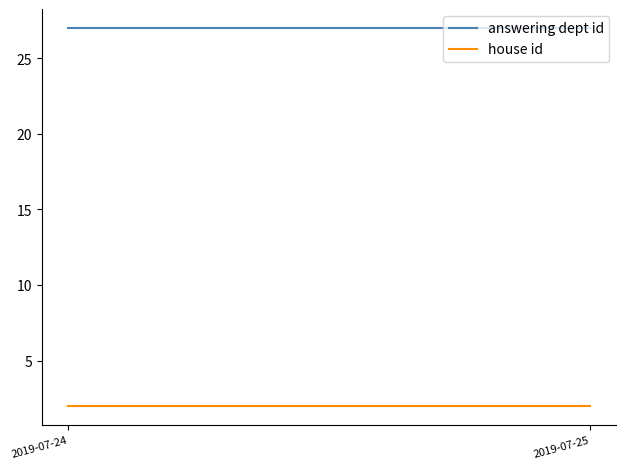

At which category is the sum across all series the highest?

2019-07-24